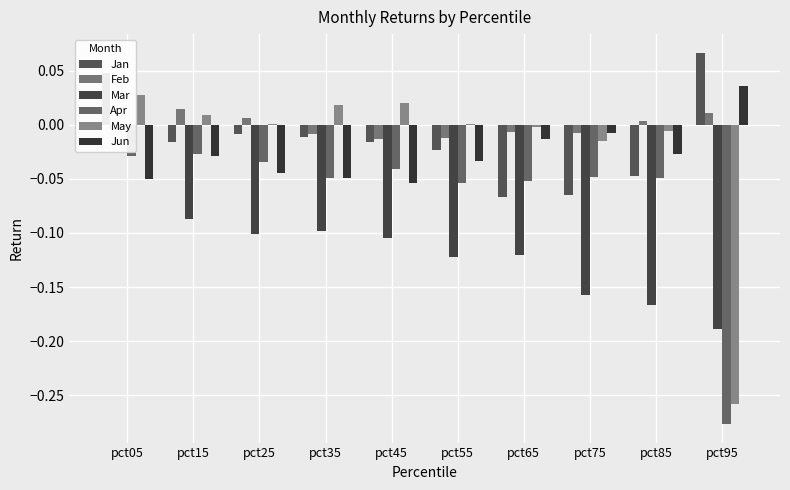

What are all the series names shown in the legend?

Jan, Feb, Mar, Apr, May, Jun